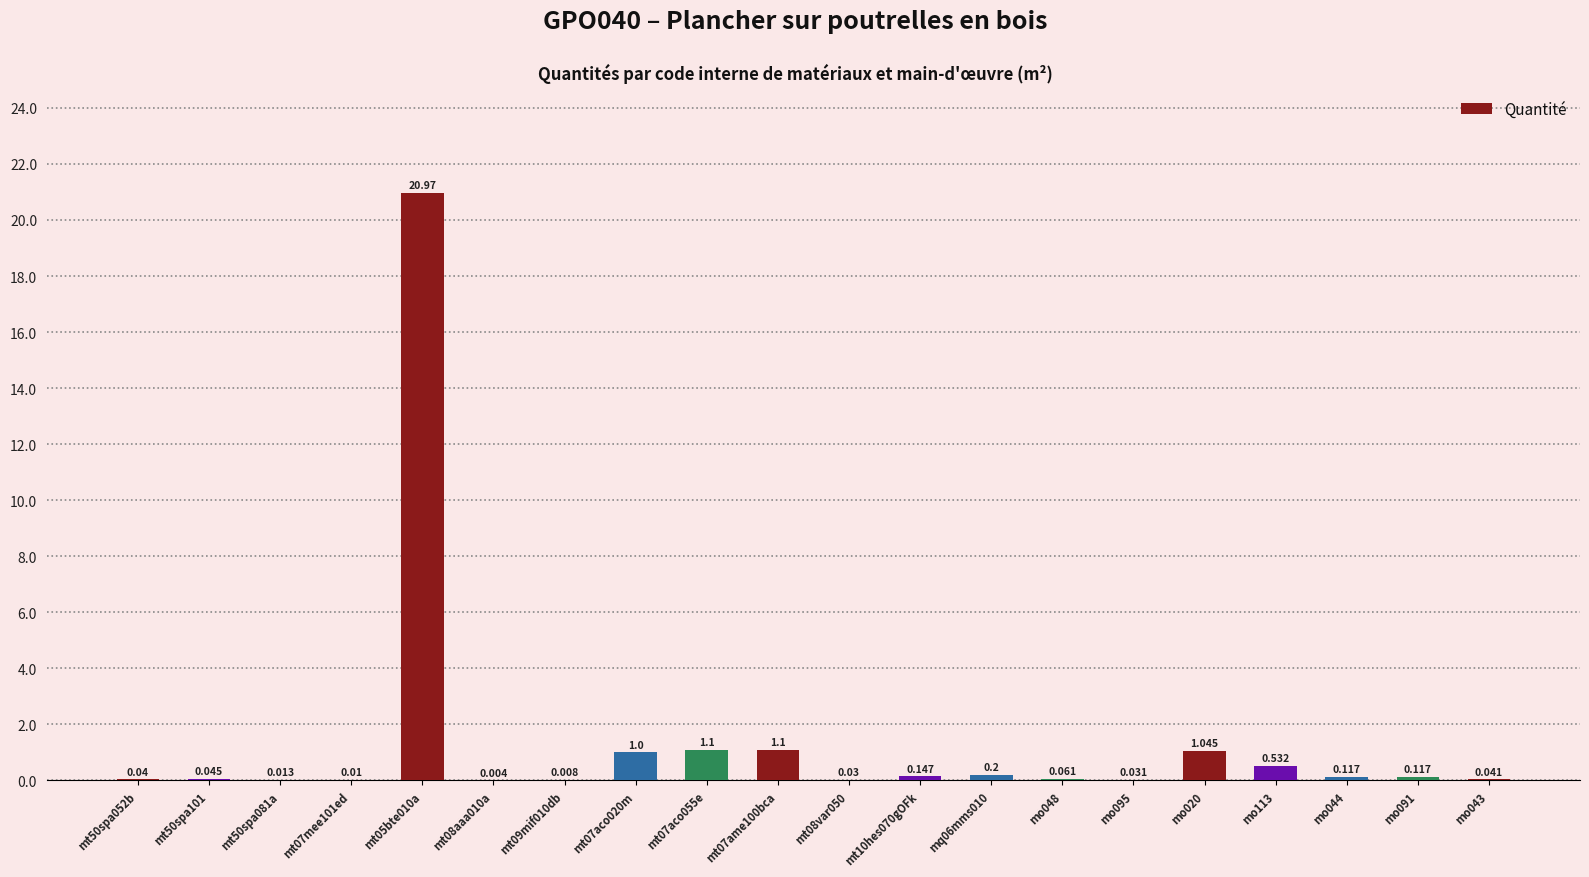

What is the change in value from mt07aco020m to mt07aco055e?

+0.1